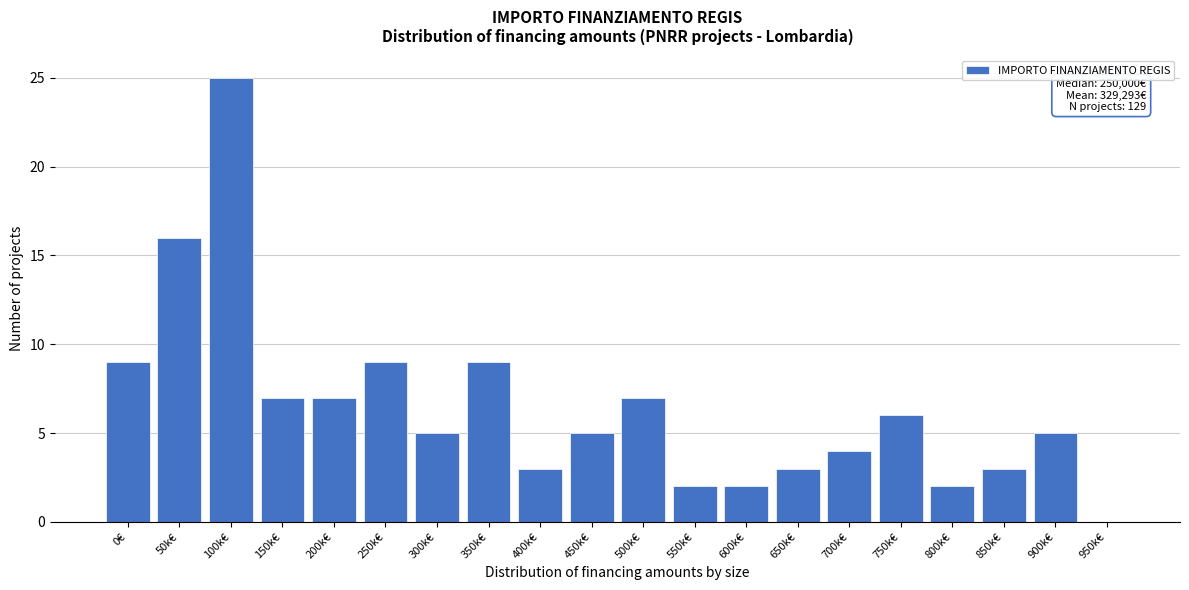

Reading left to right, list all the values displayed in this chart.

0€=9	50k€=16	100k€=25	150k€=7	200k€=7	250k€=9	300k€=5	350k€=9	400k€=3	450k€=5	500k€=7	550k€=2	600k€=2	650k€=3	700k€=4	750k€=6	800k€=2	850k€=3	900k€=5	950k€=0